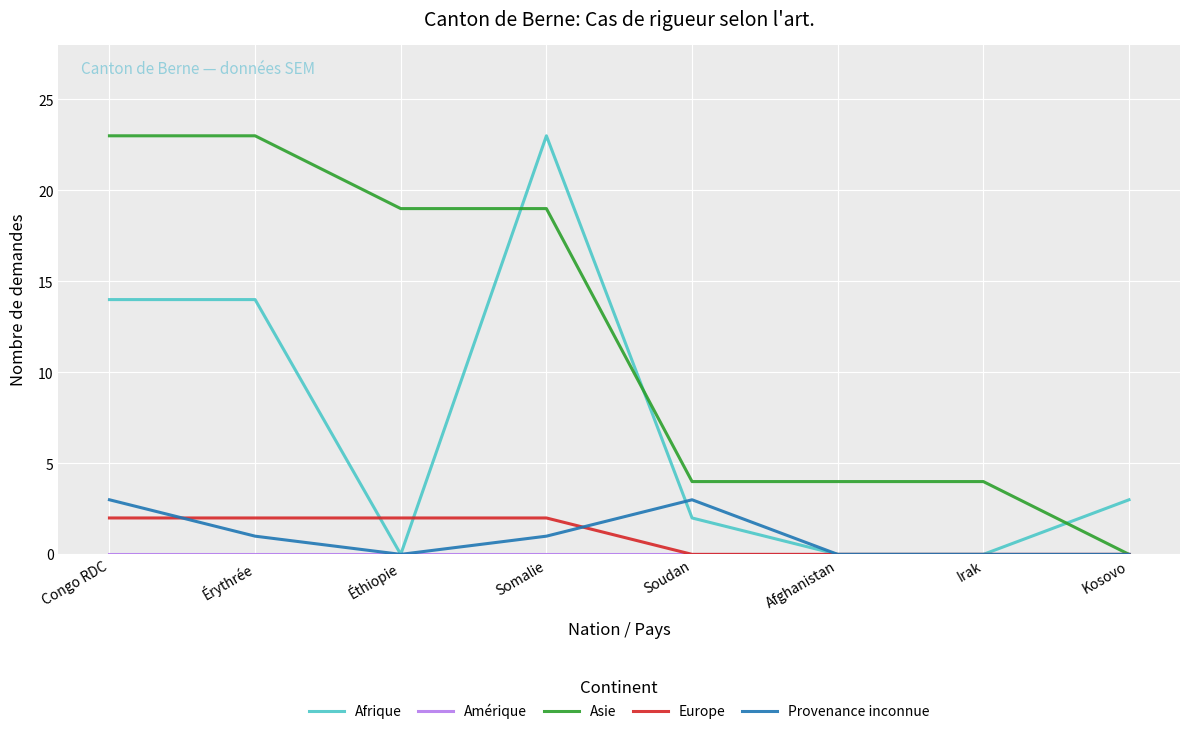

What position from the left is Somalie?

4